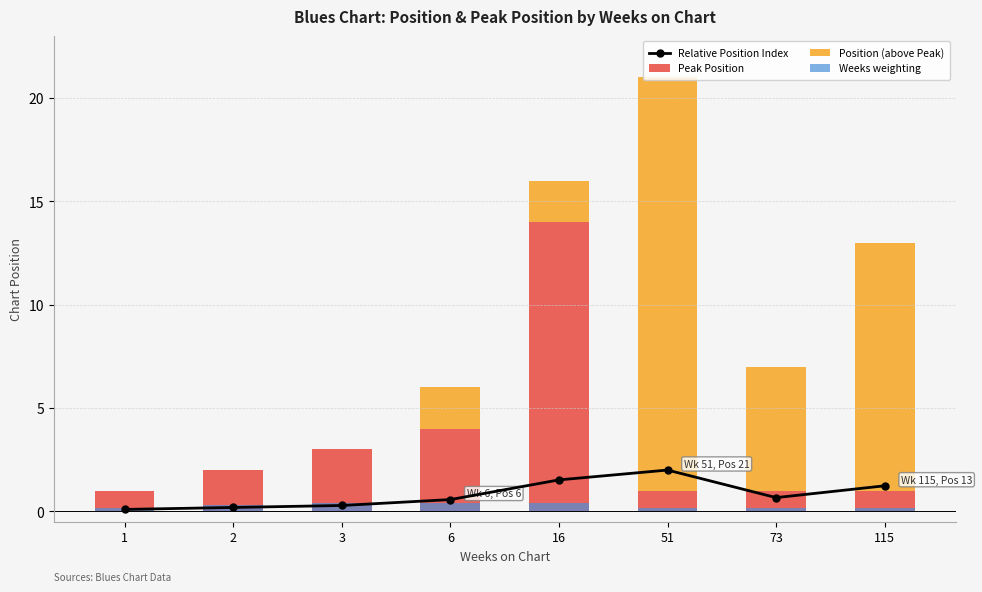

Does the chart contain any negative values?

No